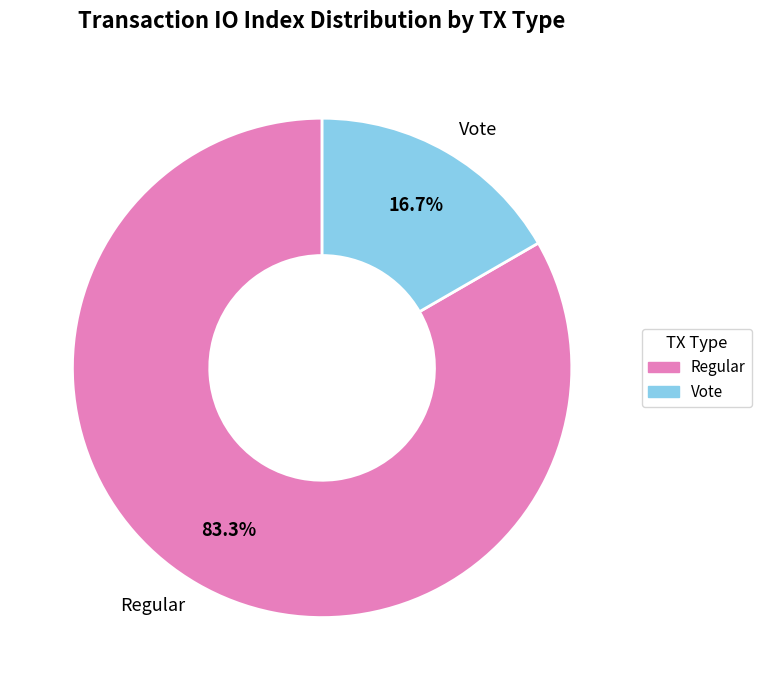

Is it true that Regular is 83% of the pie?

True